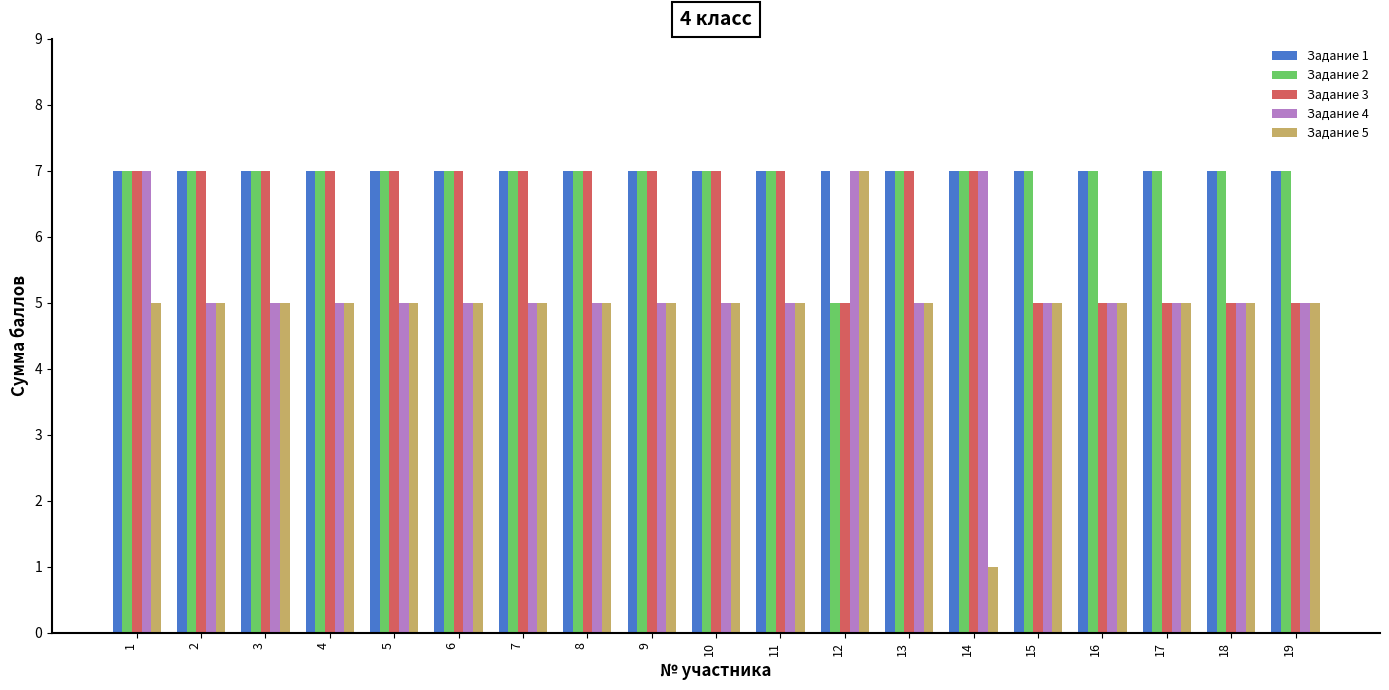

What is the sum of the Задание 5 values at 18 and 4?

10